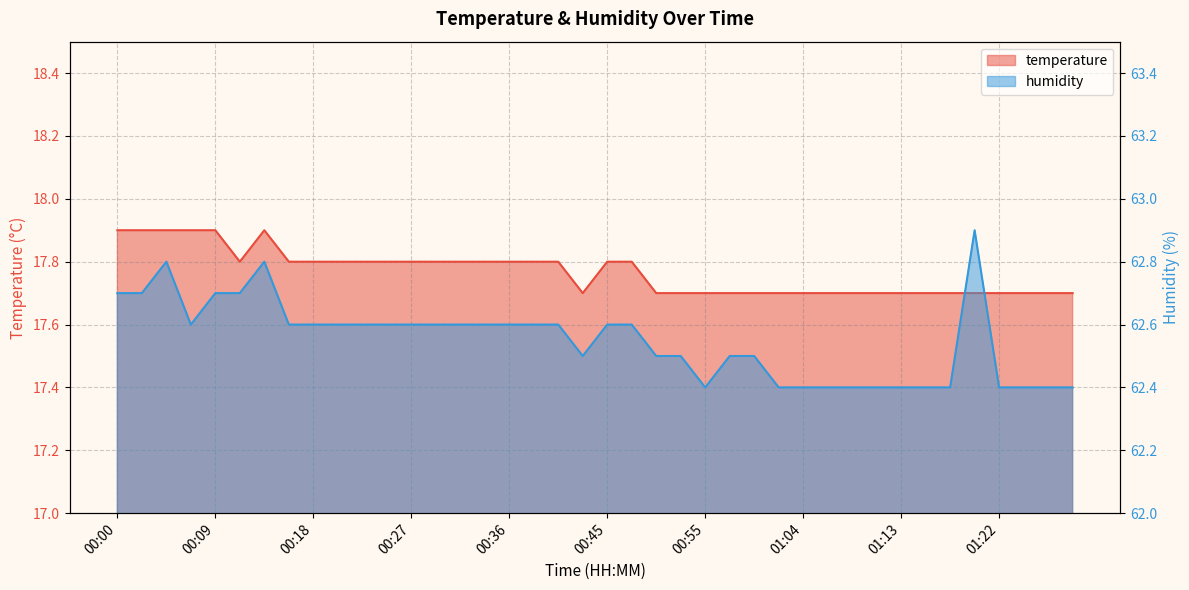

Which category has the lowest value across all series?

00:43